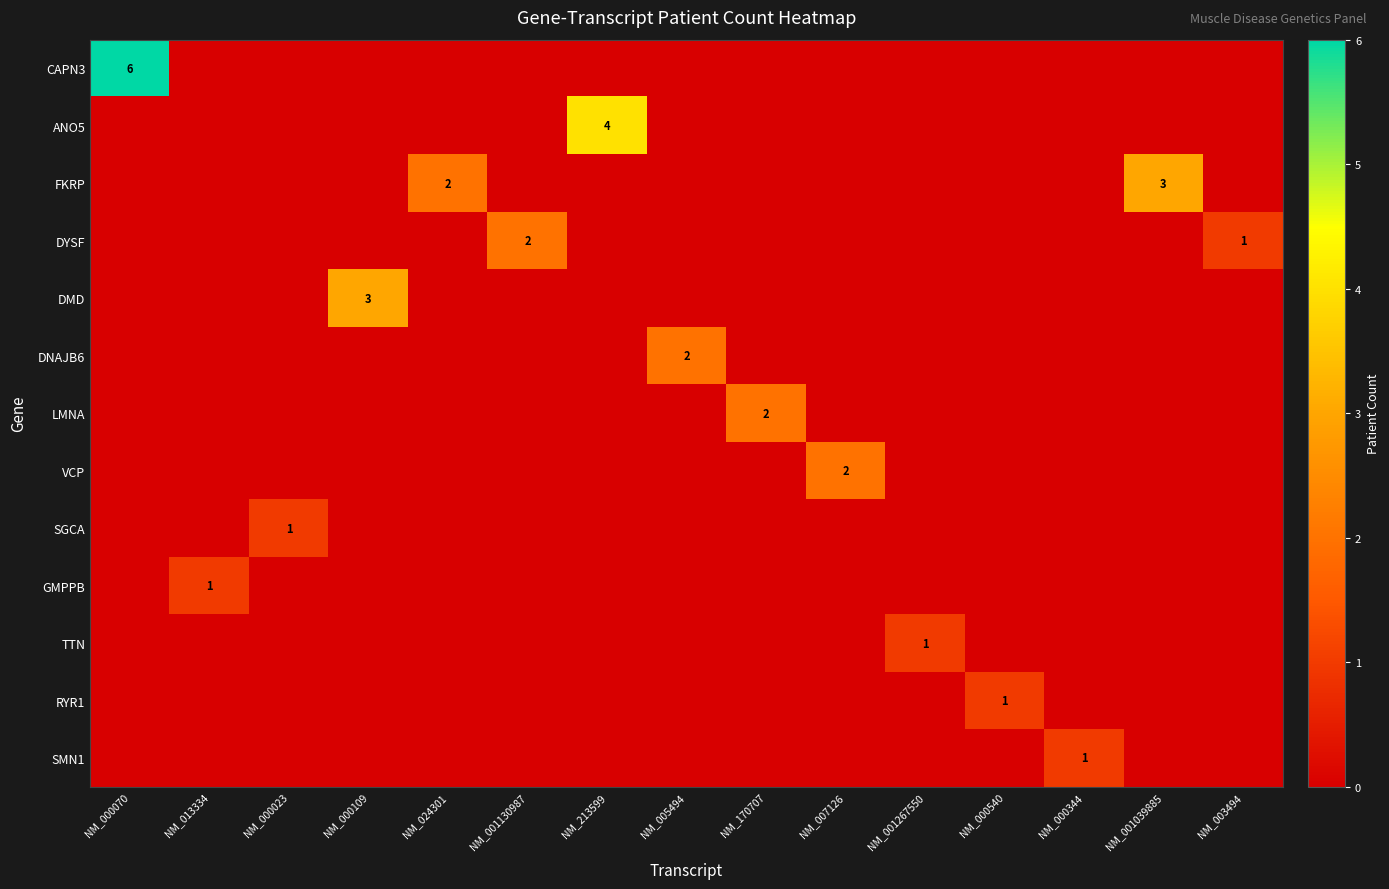

Rank the series by their maximum value, from lowest to highest.

SGCA, GMPPB, TTN, RYR1, SMN1, DYSF, DNAJB6, LMNA, VCP, FKRP, DMD, ANO5, CAPN3